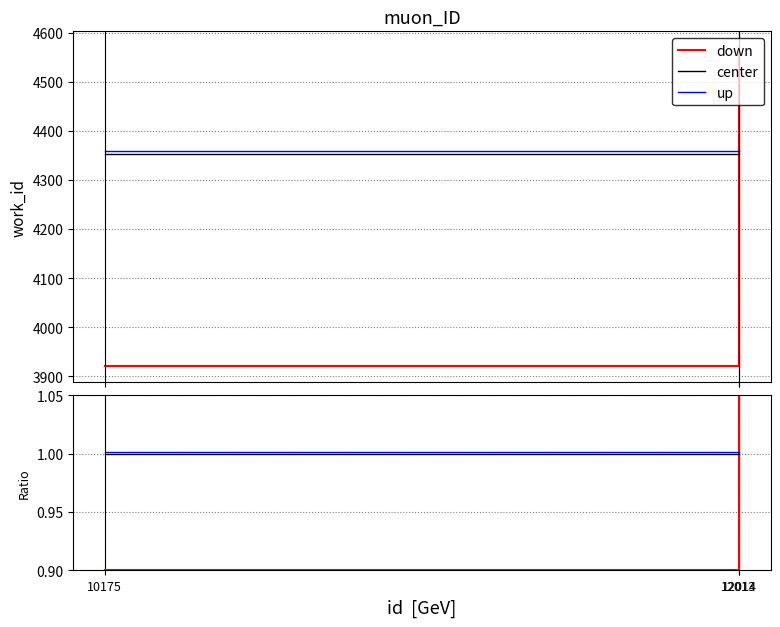

Between 10175 and 12013, which series saw the biggest shift?

down